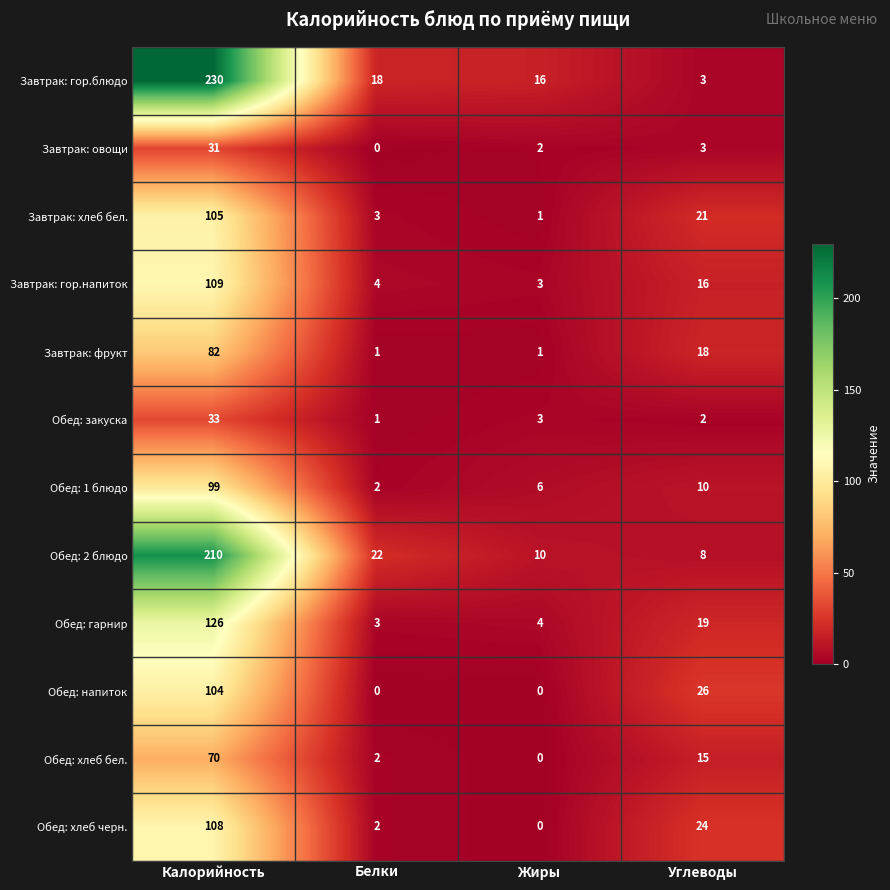

True or false: Завтрак: фрукт has a value of 1 at Жиры.

True